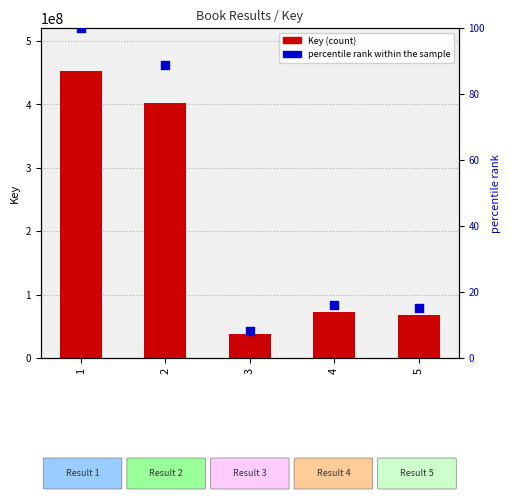

What is the total value across all series at 2?

401900895.9